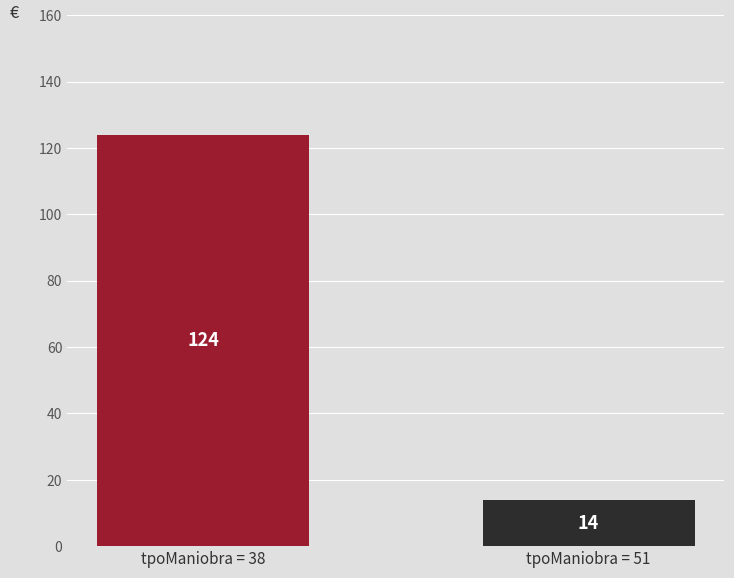

Rank the categories by value from lowest to highest.

tpoManiobra = 51, tpoManiobra = 38